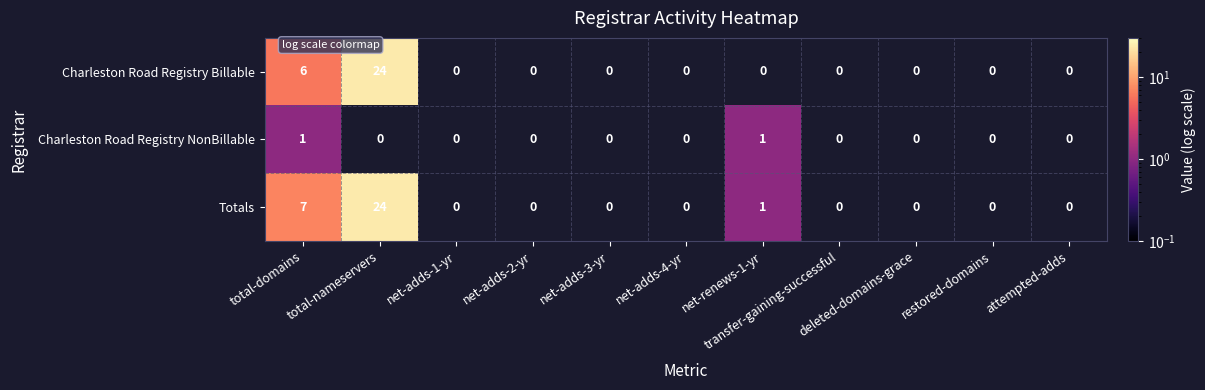

How many values in Totals are above zero?

3